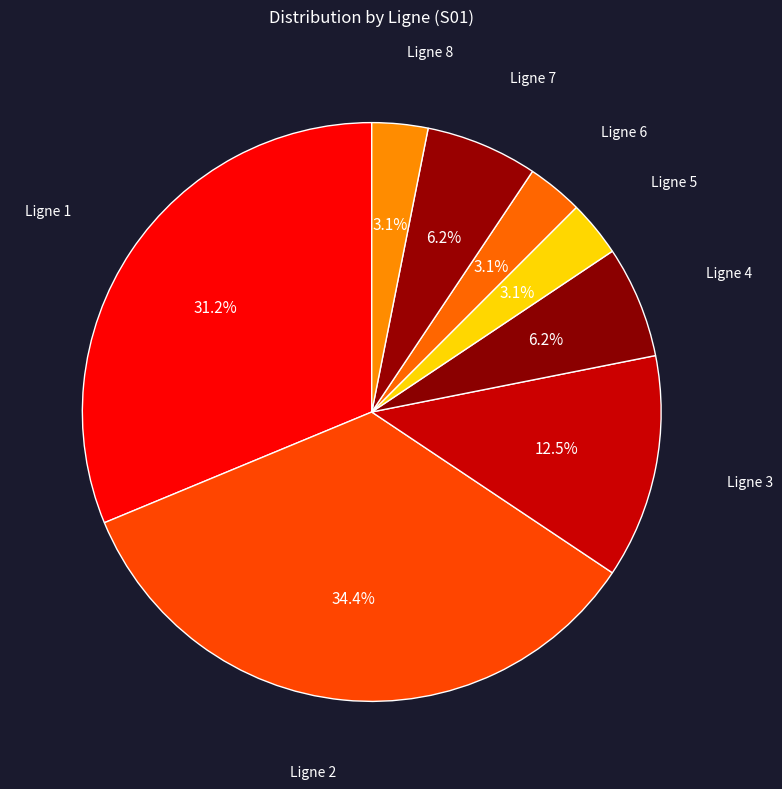

Count the number of slices in the pie.

8